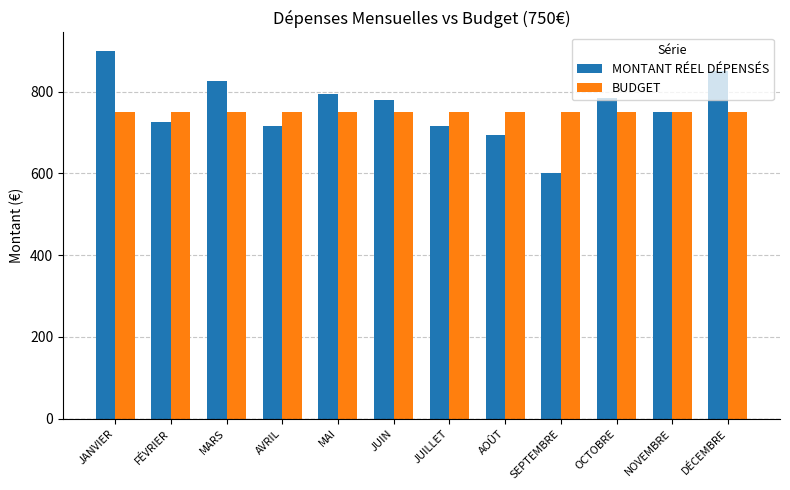

True or false: BUDGET has a value of 750 at FÉVRIER.

True